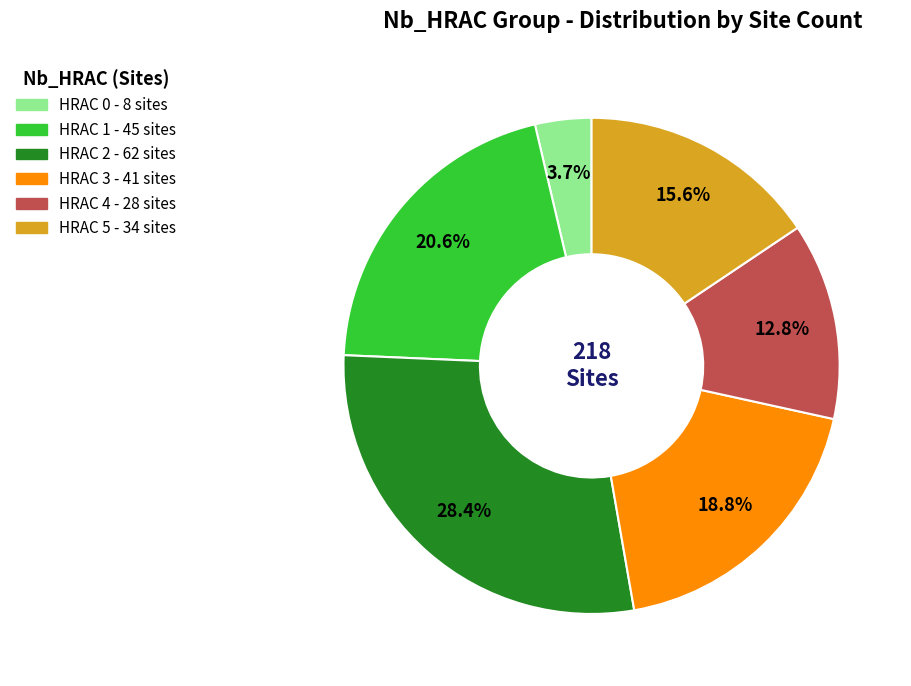

Is there a majority slice in this chart?

No